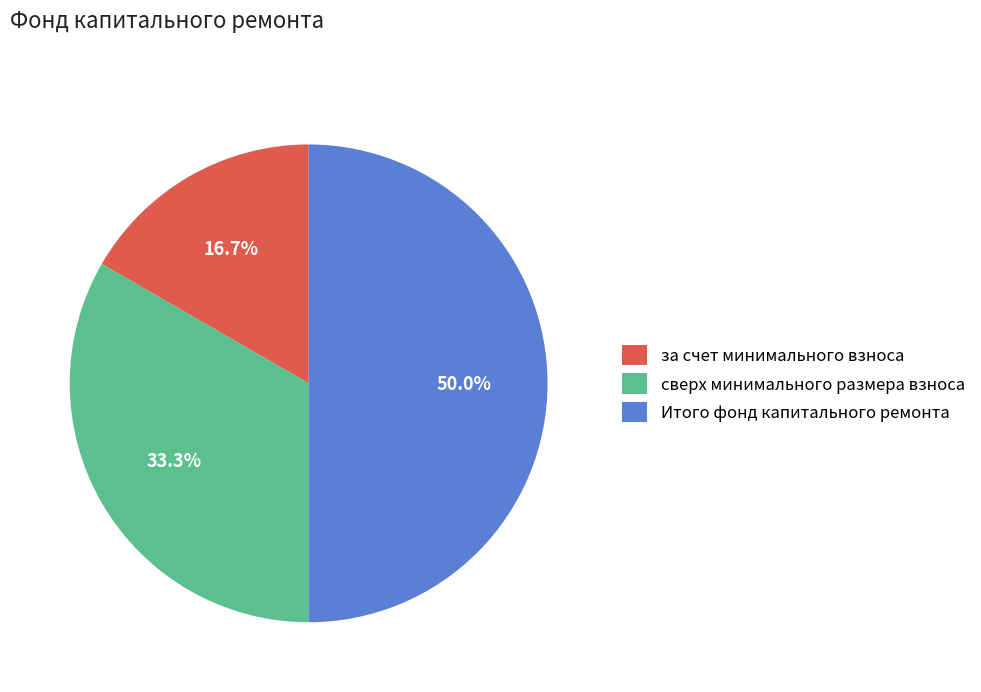

How many slices are in this pie chart?

3